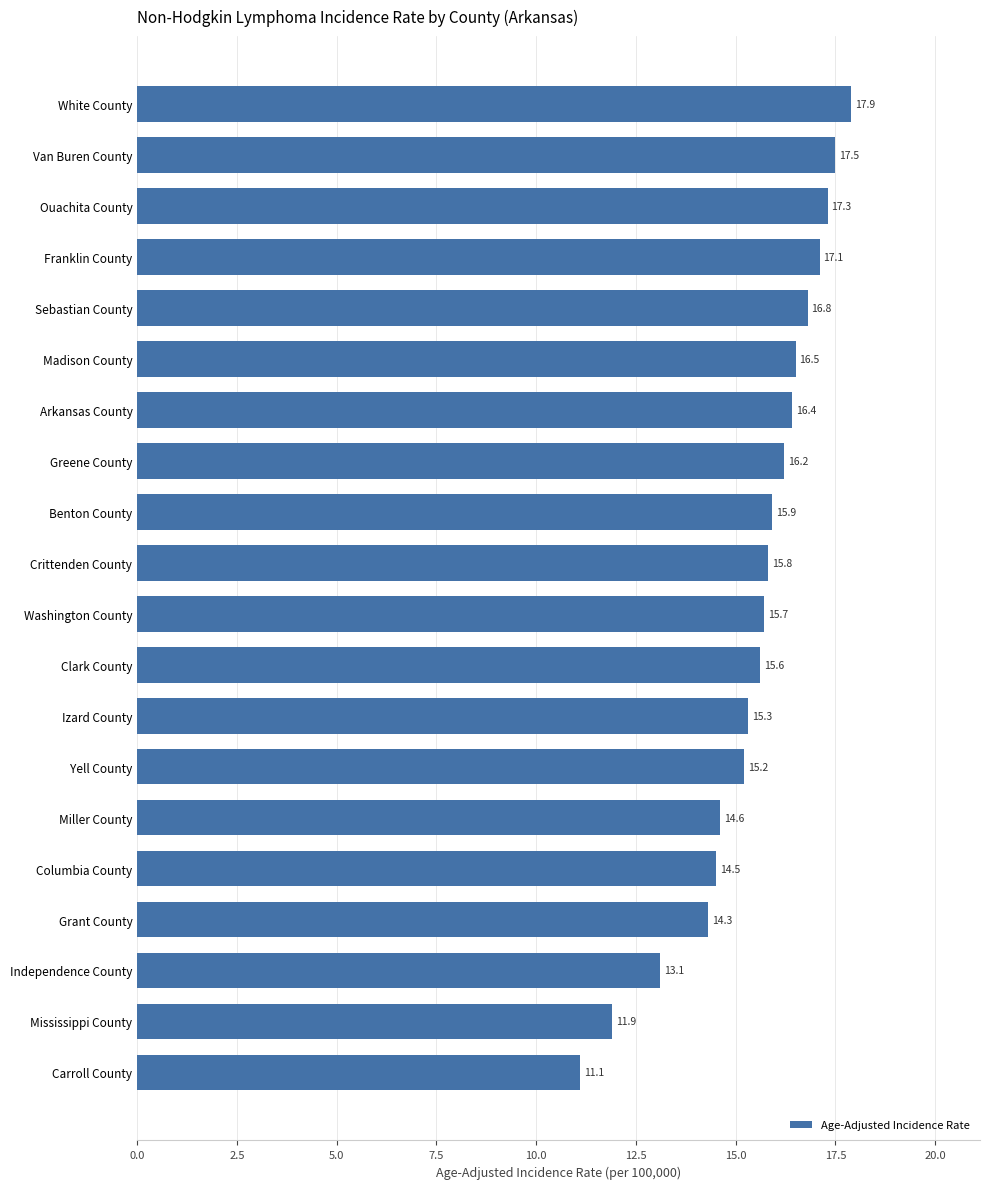

True or false: the data shows 24.7 at Greene County.

False